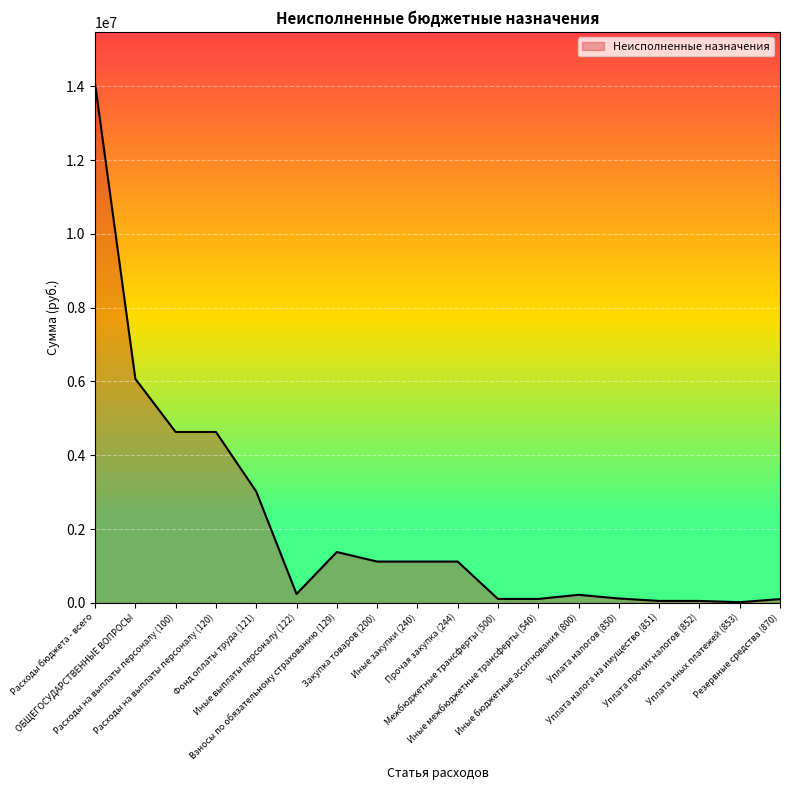

What is the difference between the maximum and minimum values?

14054957.6